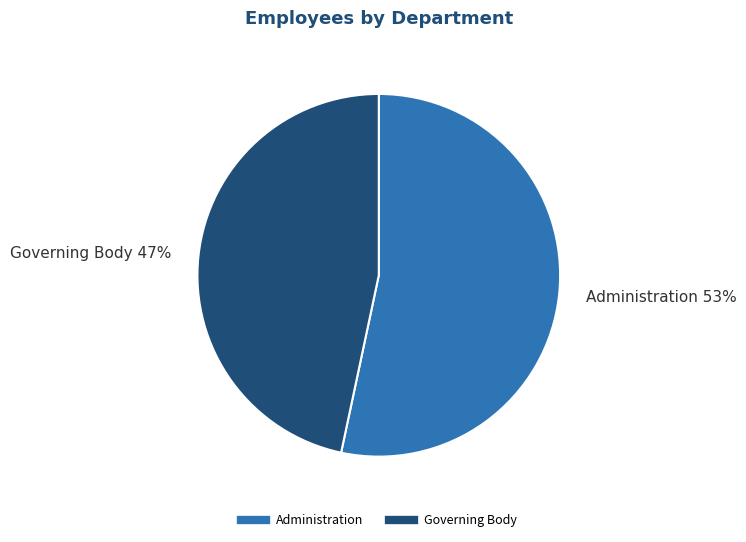

Approximately how many times larger is the value at Administration compared to Governing Body?

1.1